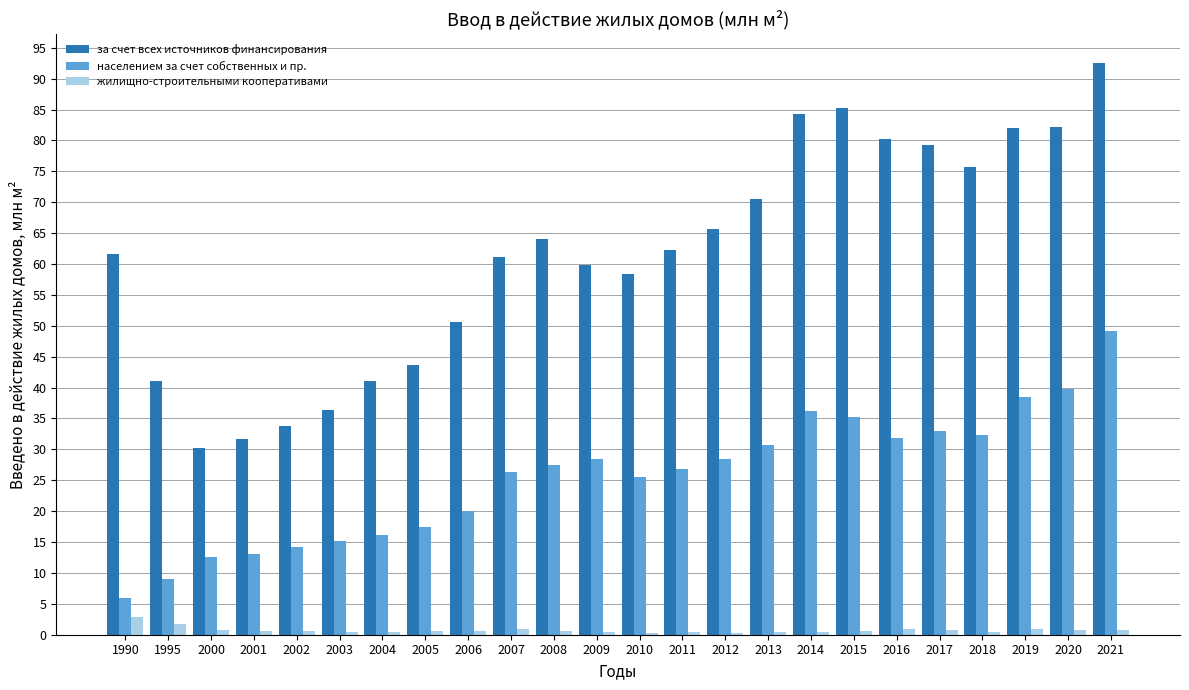

Which series has the largest total across all categories?

за счет всех источников финансирования